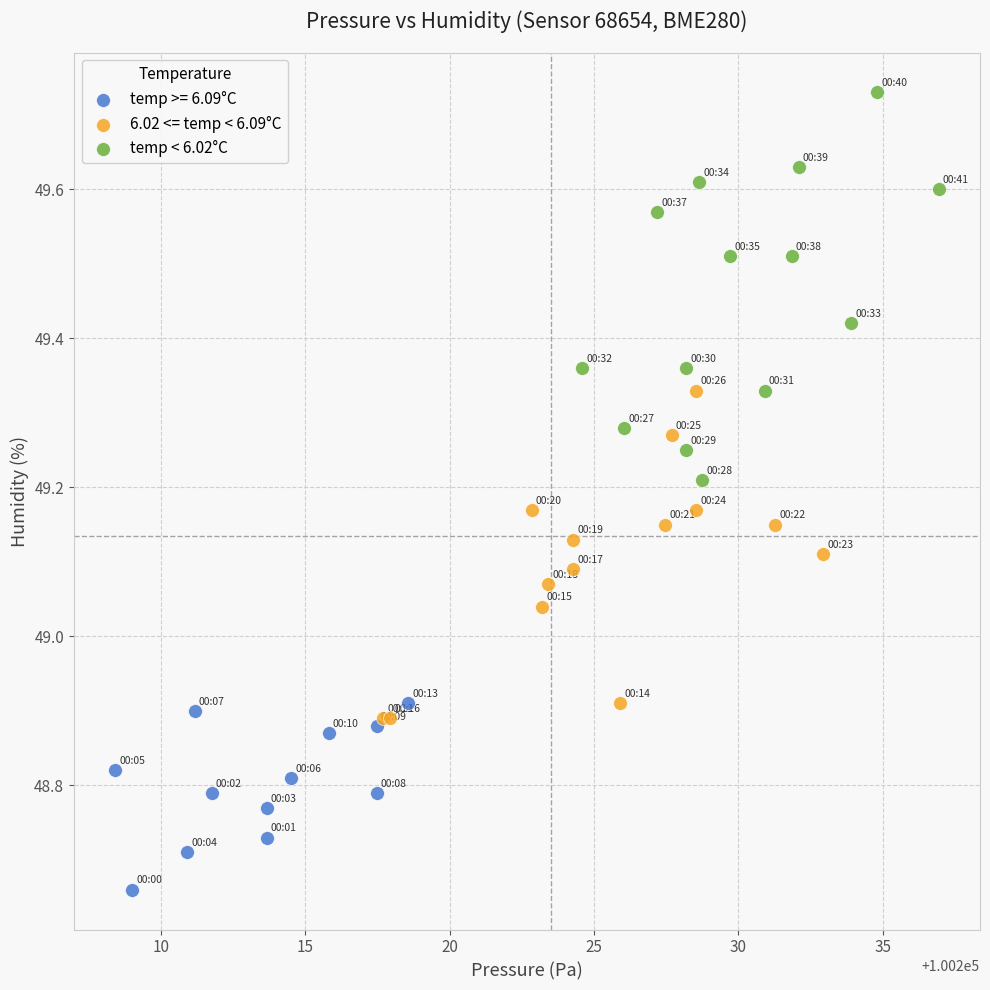

Which series has the widest spread of Y values?

temp < 6.02°C